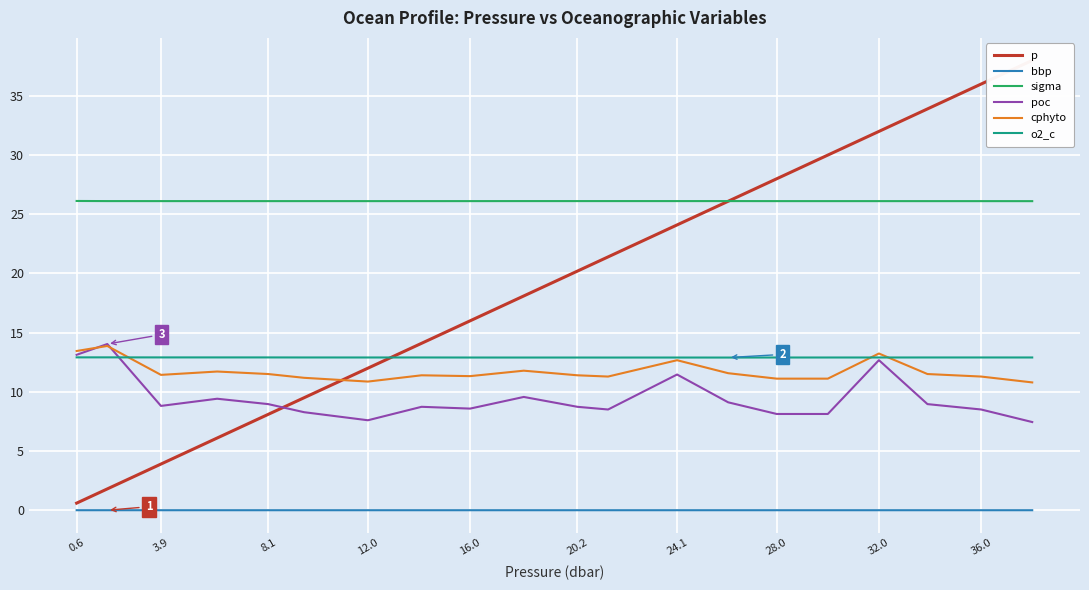

True or false: bbp and cphyto cross at least once.

False